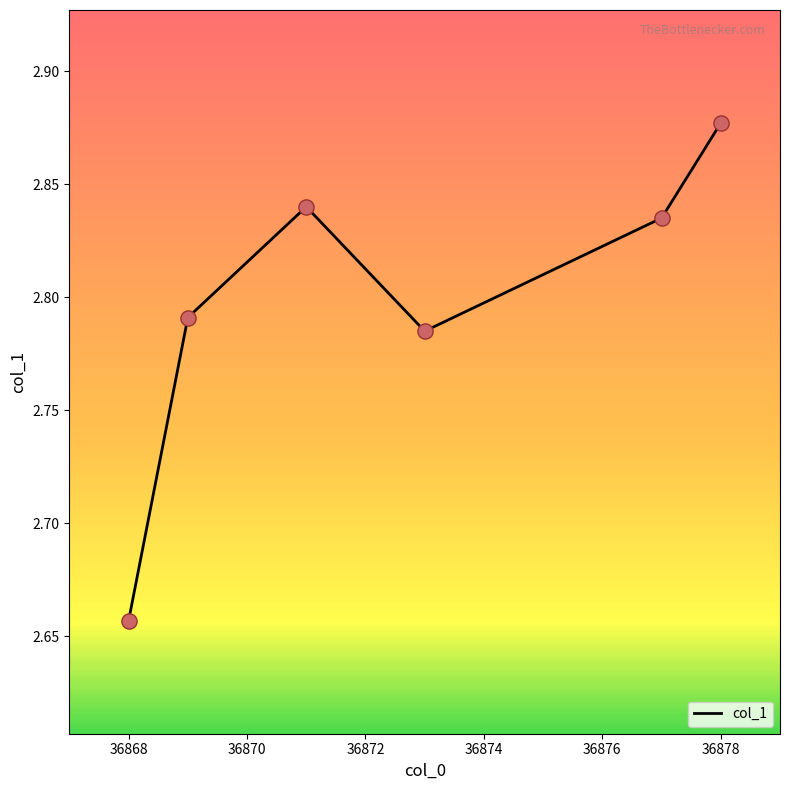

What is the sum of all values?

16.8